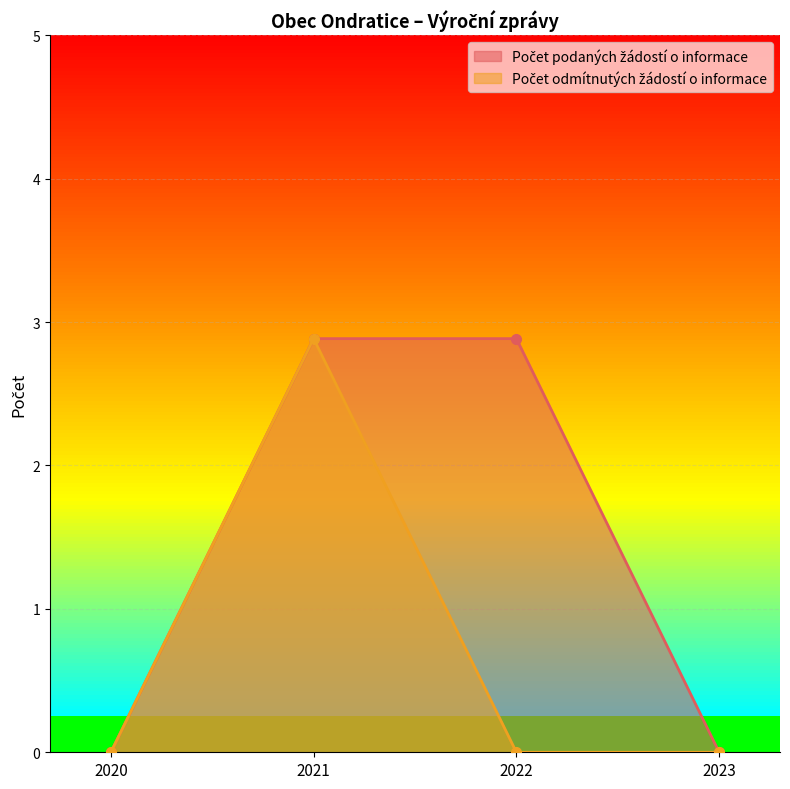

Which series has the largest total across all categories?

Počet podaných žádostí o informace